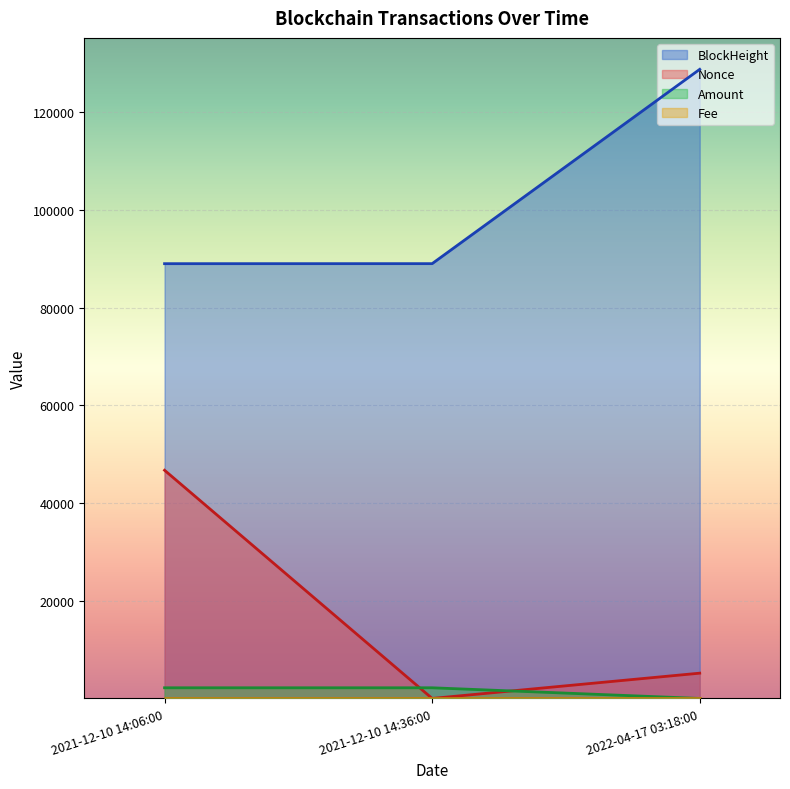

Where is Nonce nearest to the value 23354?

2022-04-17 03:18:00